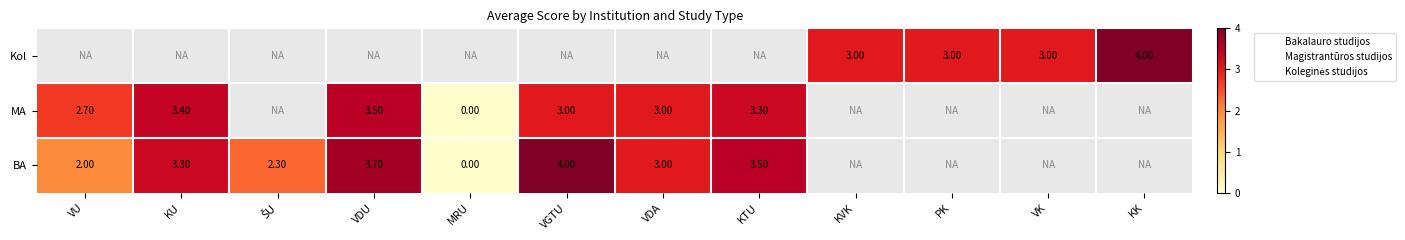

Which series has the largest total across all categories?

Bakalauro studijos